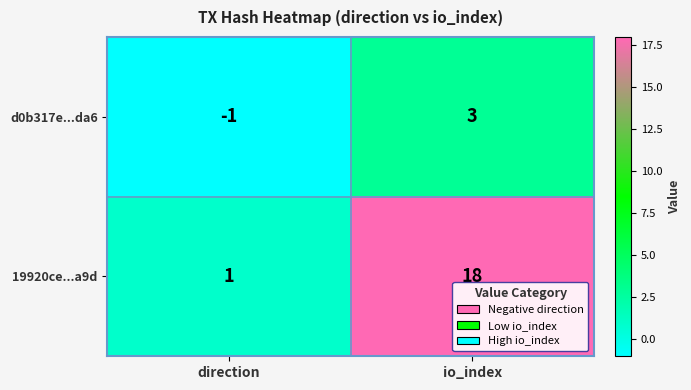

Reading right to left, transcribe all the data shown in this chart.

d0b317e...da6: io_index=3	direction=-1
19920ce...a9d: io_index=18	direction=1